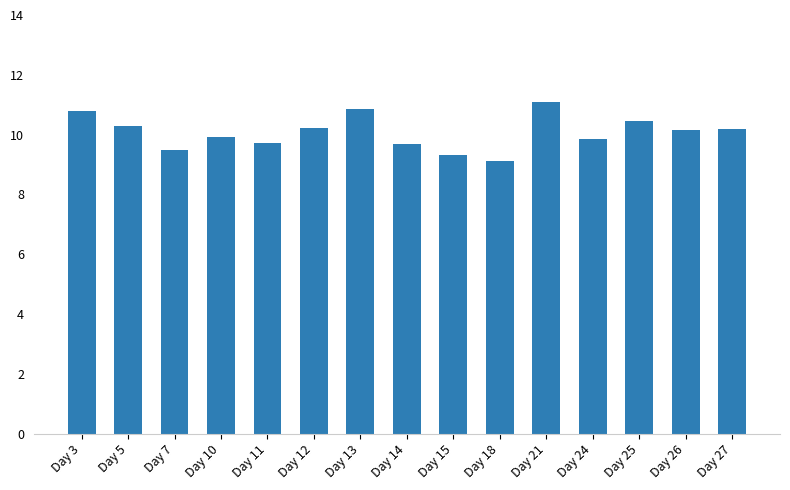

What is the change in value from Day 12 to Day 24?

-0.4